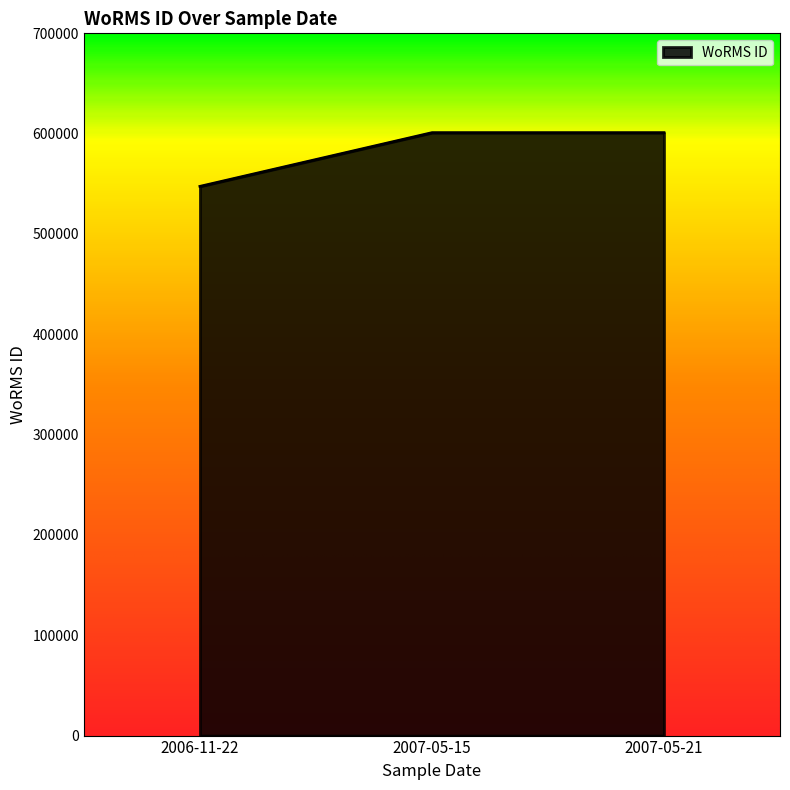

What is the change in value from 2006-11-22 to 2007-05-21?

+53530